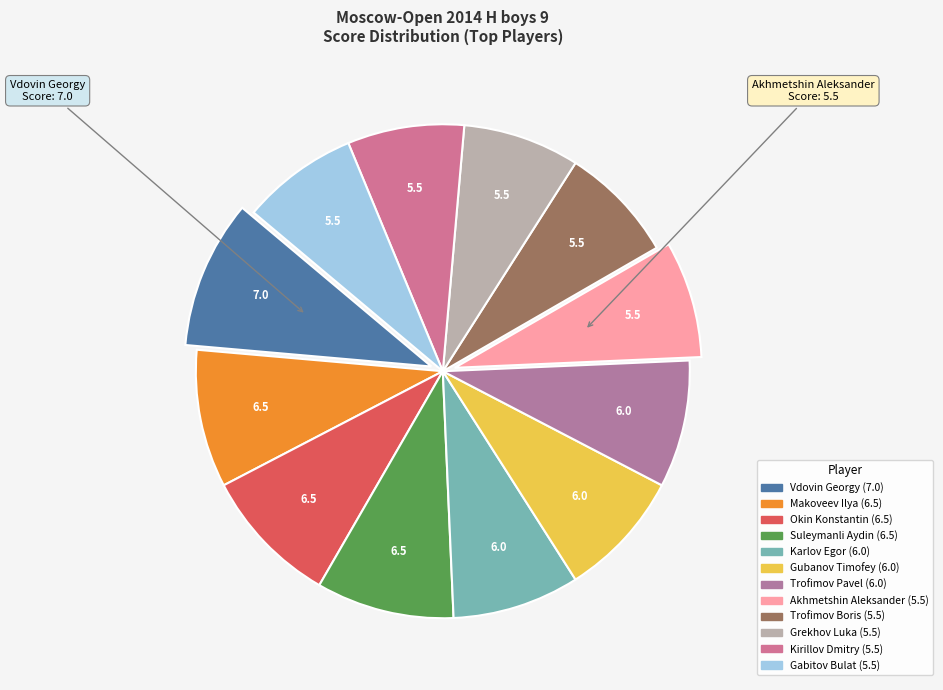

To the nearest percent, what portion does Kirillov Dmitry represent?

8%